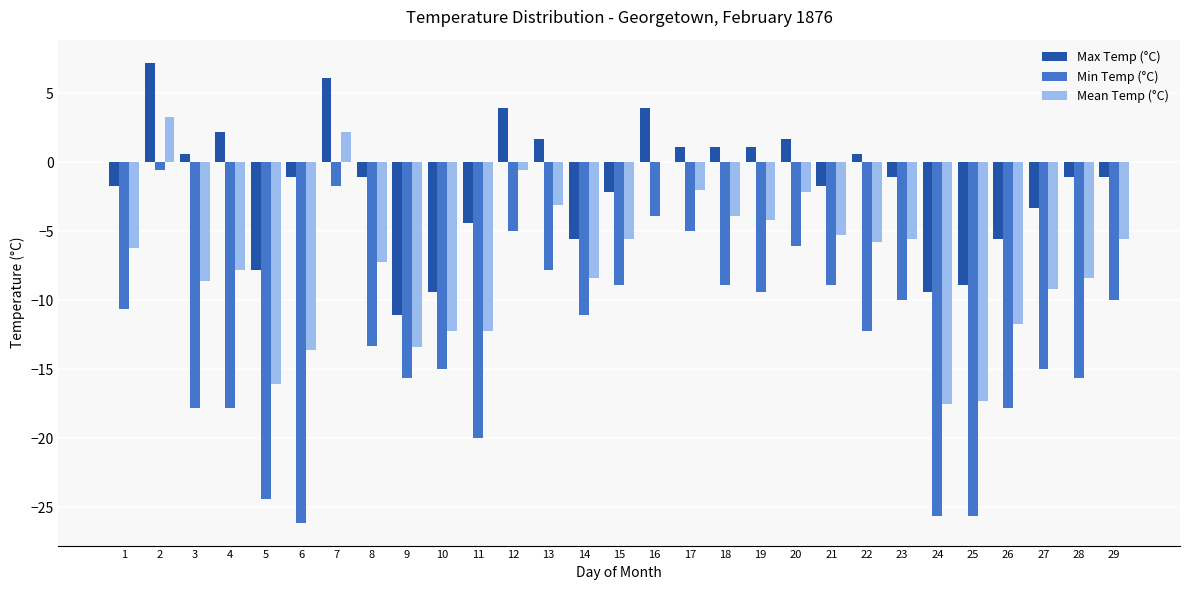

Reading left to right, transcribe all the data shown in this chart.

Max Temp (°C): 1=-1.7	2=7.2	3=0.6	4=2.2	5=-7.8	6=-1.1	7=6.1	8=-1.1	9=-11.1	10=-9.4	11=-4.4	12=3.9	13=1.7	14=-5.6	15=-2.2	16=3.9	17=1.1	18=1.1	19=1.1	20=1.7	21=-1.7	22=0.6	23=-1.1	24=-9.4	25=-8.9	26=-5.6	27=-3.3	28=-1.1	29=-1.1
Min Temp (°C): 1=-10.6	2=-0.6	3=-17.8	4=-17.8	5=-24.4	6=-26.1	7=-1.7	8=-13.3	9=-15.6	10=-15.0	11=-20.0	12=-5.0	13=-7.8	14=-11.1	15=-8.9	16=-3.9	17=-5.0	18=-8.9	19=-9.4	20=-6.1	21=-8.9	22=-12.2	23=-10.0	24=-25.6	25=-25.6	26=-17.8	27=-15.0	28=-15.6	29=-10.0
Mean Temp (°C): 1=-6.2	2=3.3	3=-8.6	4=-7.8	5=-16.1	6=-13.6	7=2.2	8=-7.2	9=-13.4	10=-12.2	11=-12.2	12=-0.6	13=-3.1	14=-8.4	15=-5.6	16=0.0	17=-2.0	18=-3.9	19=-4.2	20=-2.2	21=-5.3	22=-5.8	23=-5.6	24=-17.5	25=-17.3	26=-11.7	27=-9.2	28=-8.4	29=-5.6